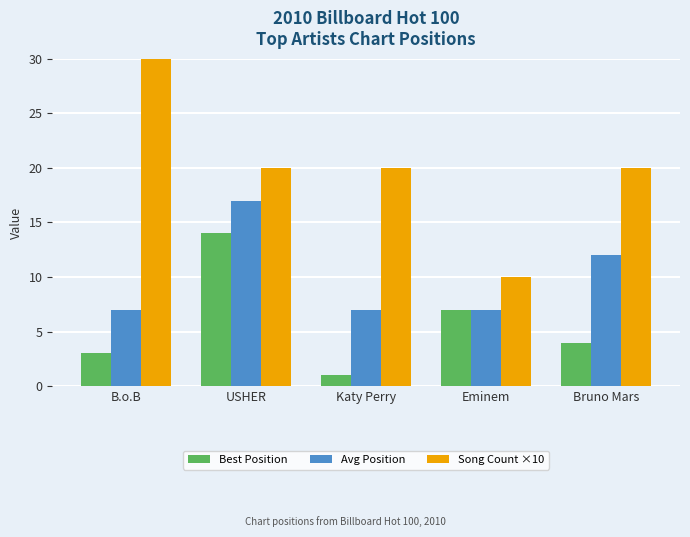

What is the difference between the Best Position values at Eminem and B.o.B?

4